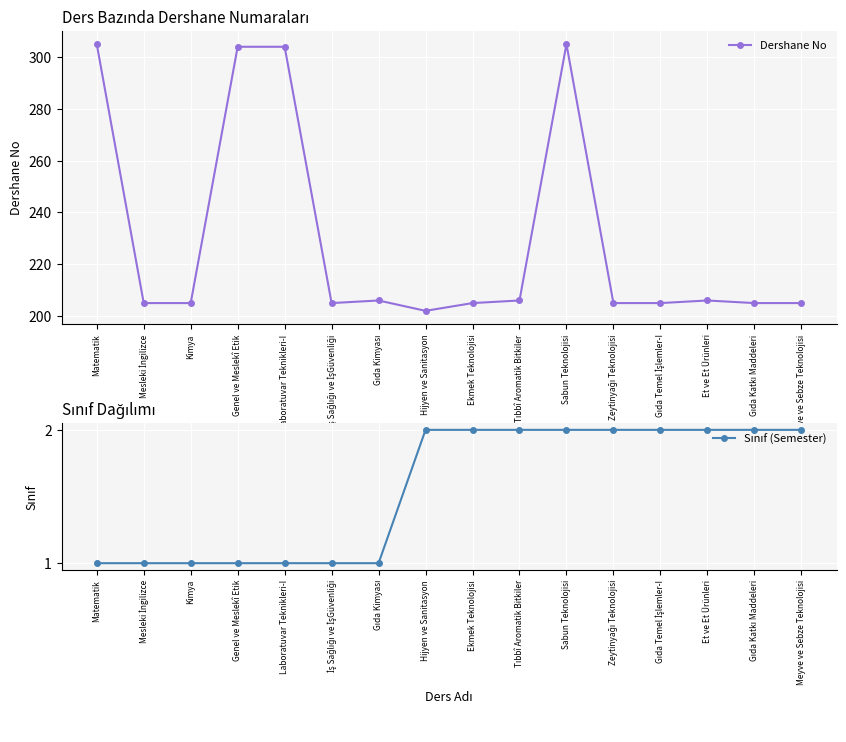

True or false: Dershane No and Sınıf (Semester) cross at least once.

False